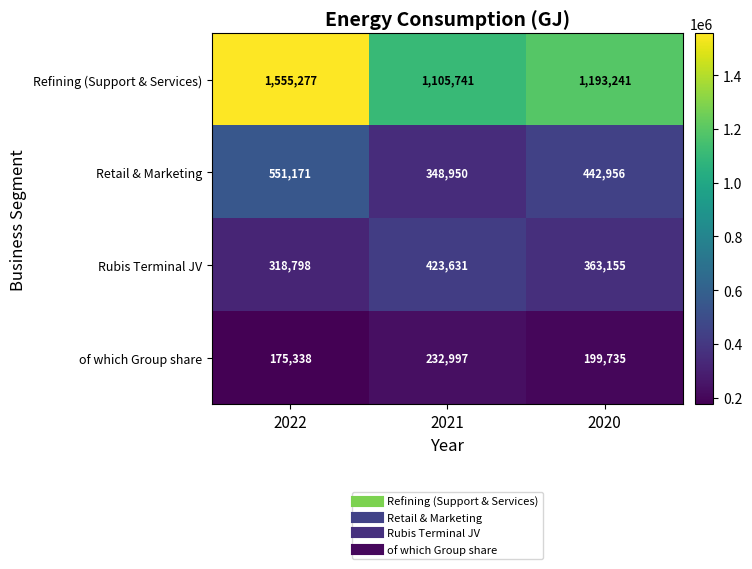

Reading left to right, transcribe all the data shown in this chart.

Refining (Support & Services): 2022=1555277	2021=1105741	2020=1193241
Retail & Marketing: 2022=551171	2021=348950	2020=442956
Rubis Terminal JV: 2022=318798	2021=423631	2020=363155
of which Group share: 2022=175338	2021=232997	2020=199735